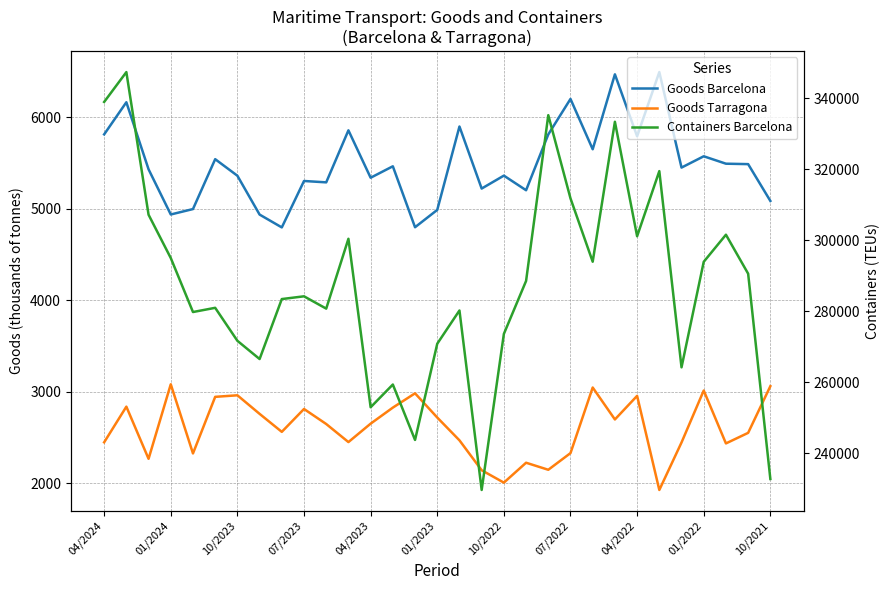

Which series has the largest range (max minus min)?

Containers Barcelona